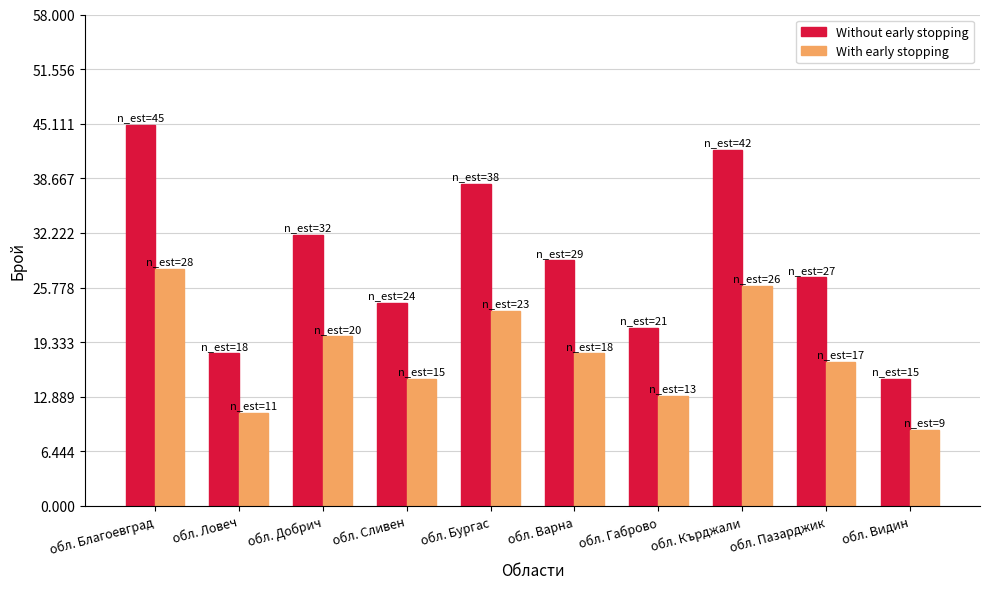

What is the label of the 7th bar from the left?

обл. Габрово